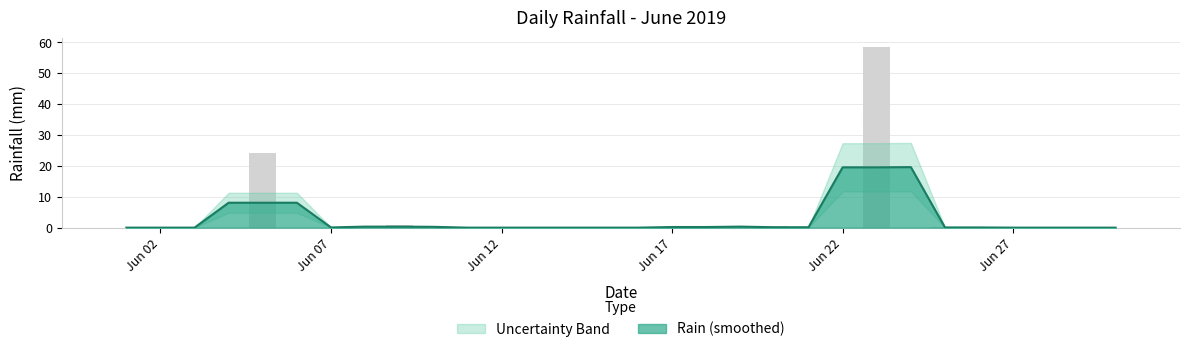

How many values exceed 0?

7